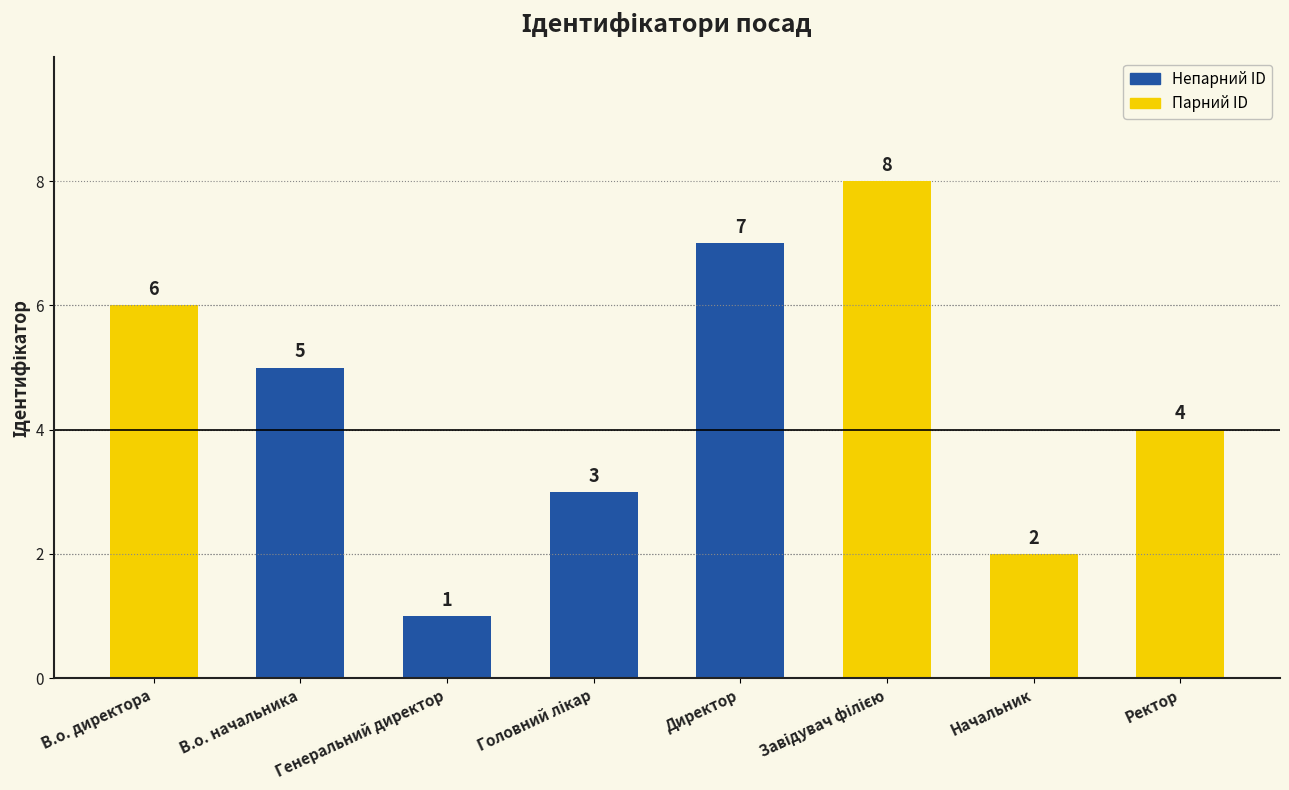

Reading left to right, what are all the values shown in this chart?

6	5	1	3	7	8	2	4